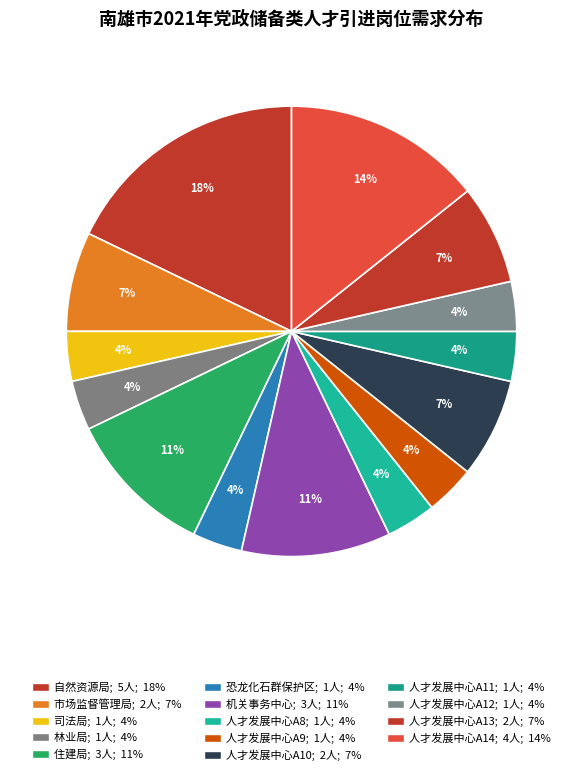

Count the number of slices in the pie.

14